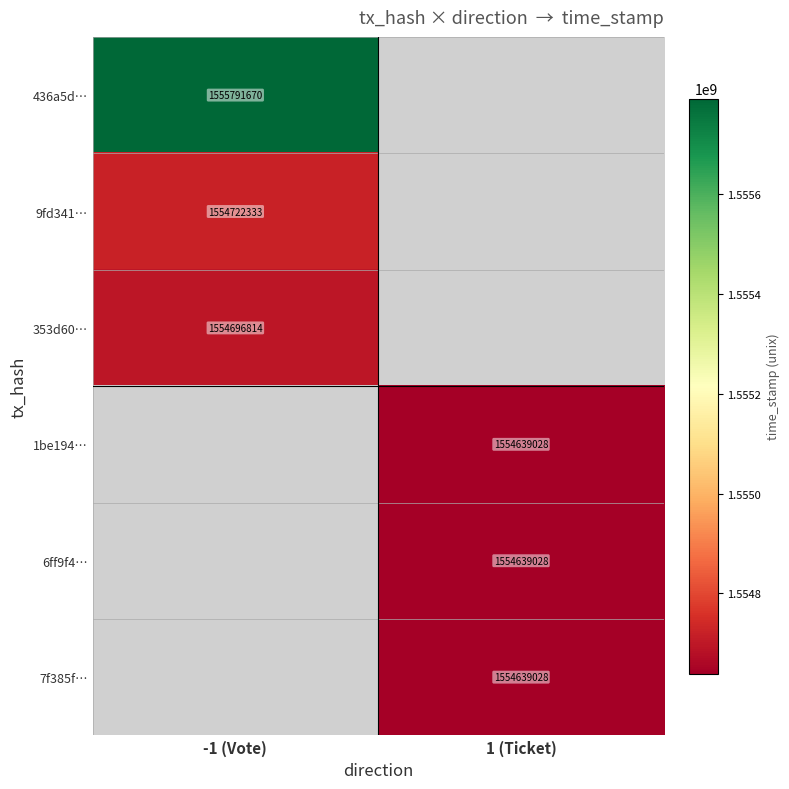

The 1be194… series shows 1554639028 at 1 (Ticket). True or false?

True